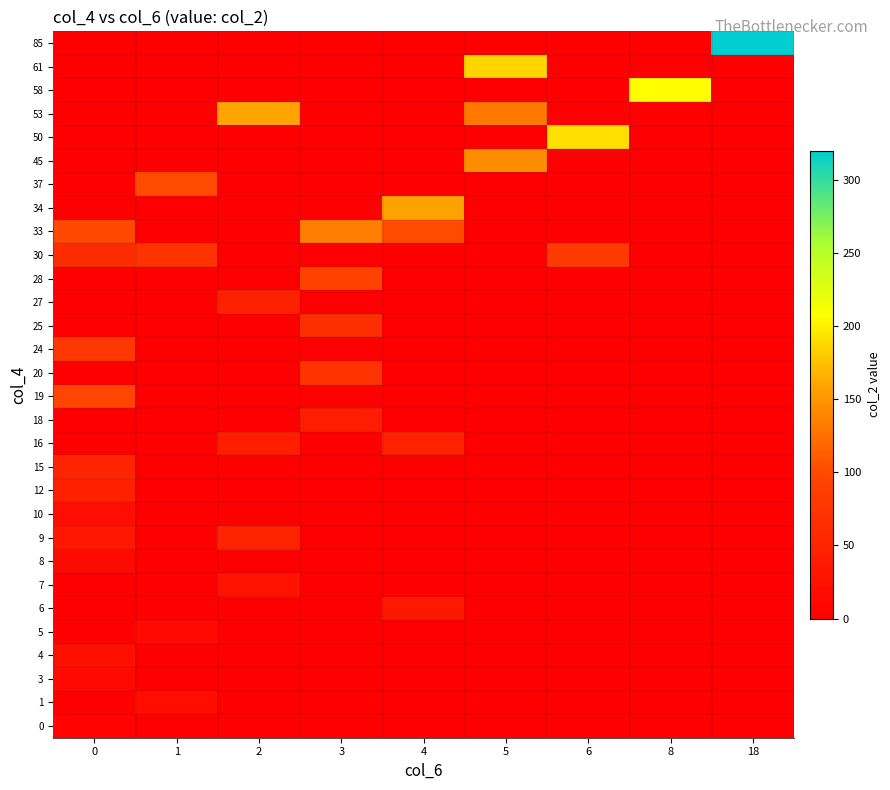

How many distinct data groups are displayed?

30